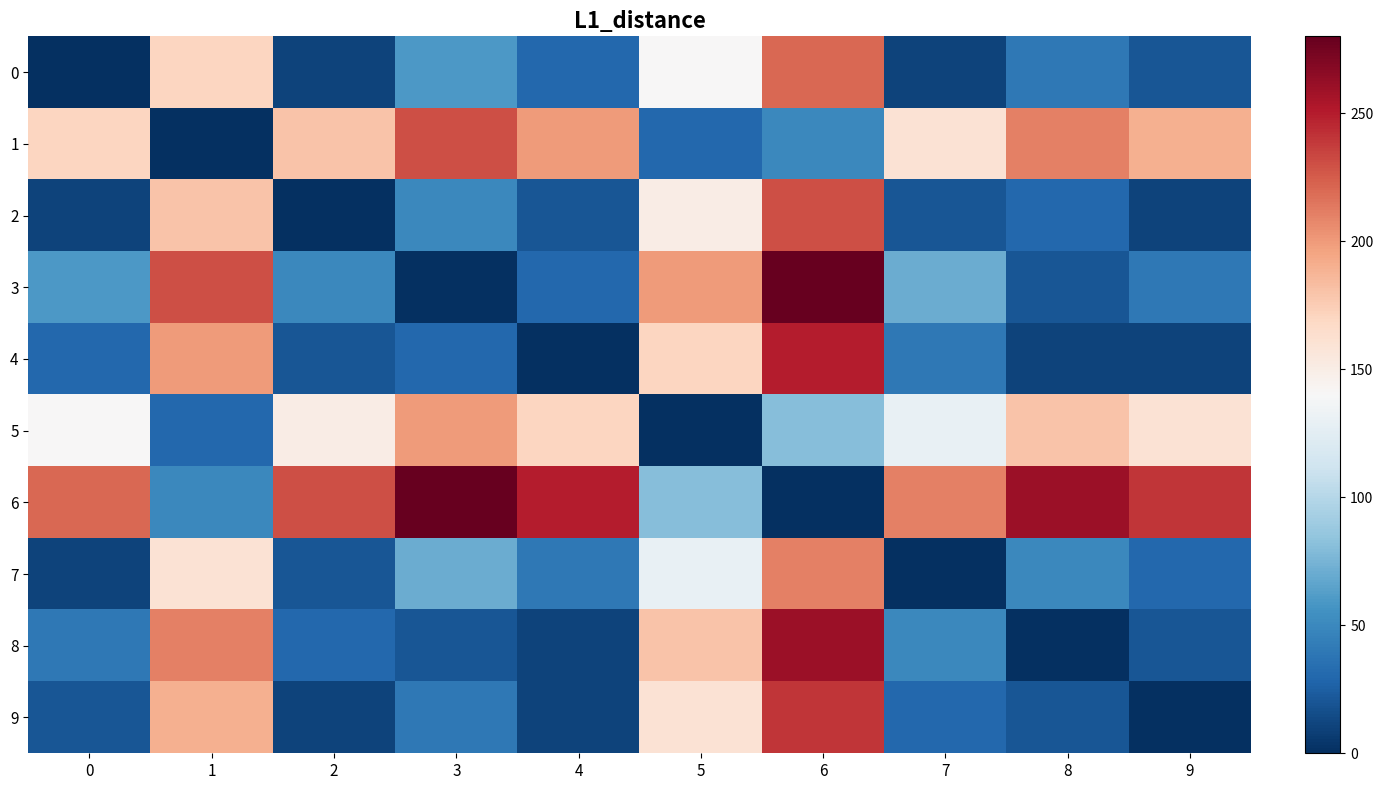

At 6, list the series in order from largest to smallest.

3, 8, 4, 9, 2, 0, 7, 5, 1, 6